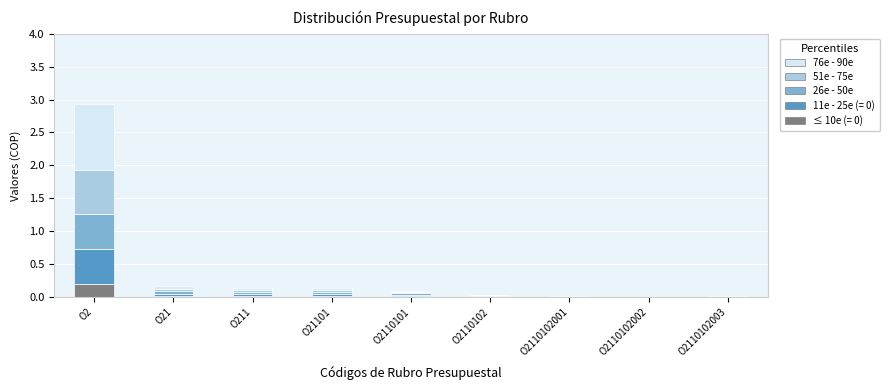

The value of ≤ 10e (= 0) at O21101 is 0.0. True or false?

True